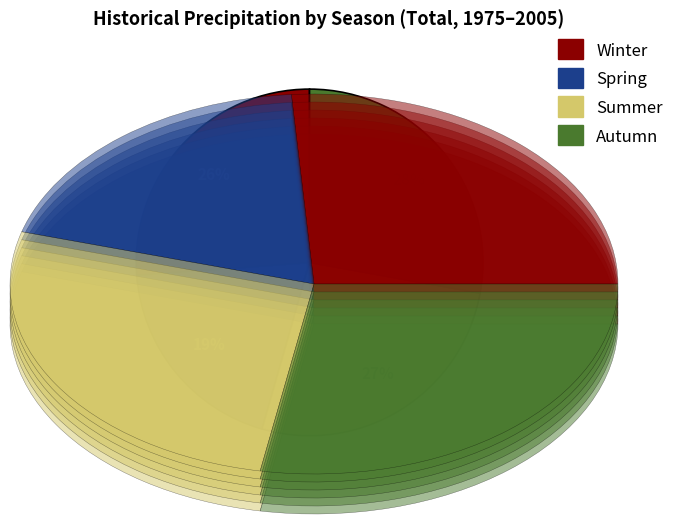

To the nearest percent, what is the average slice percentage?

25%